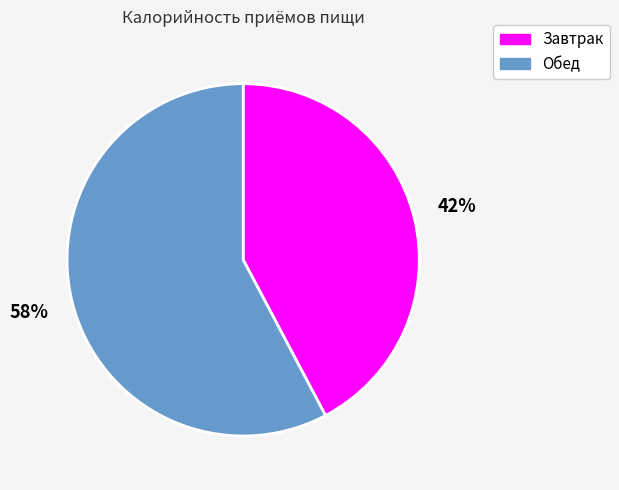

What percentage is the Обед slice, to the nearest percent?

58%